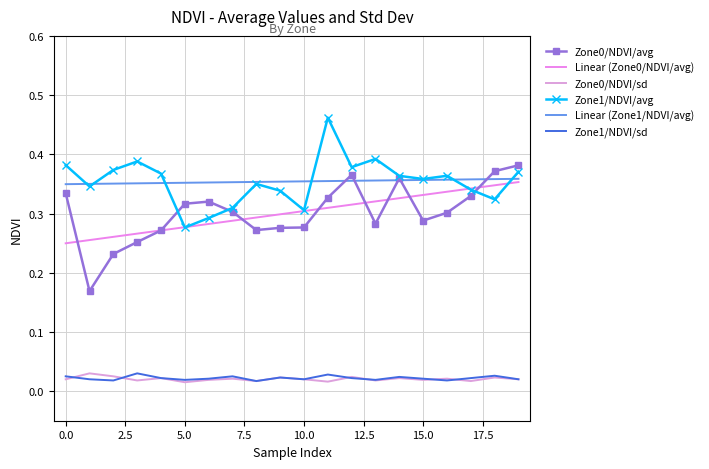

True or false: Linear (Zone0/NDVI/avg) and Linear (Zone1/NDVI/avg) cross at least once.

False